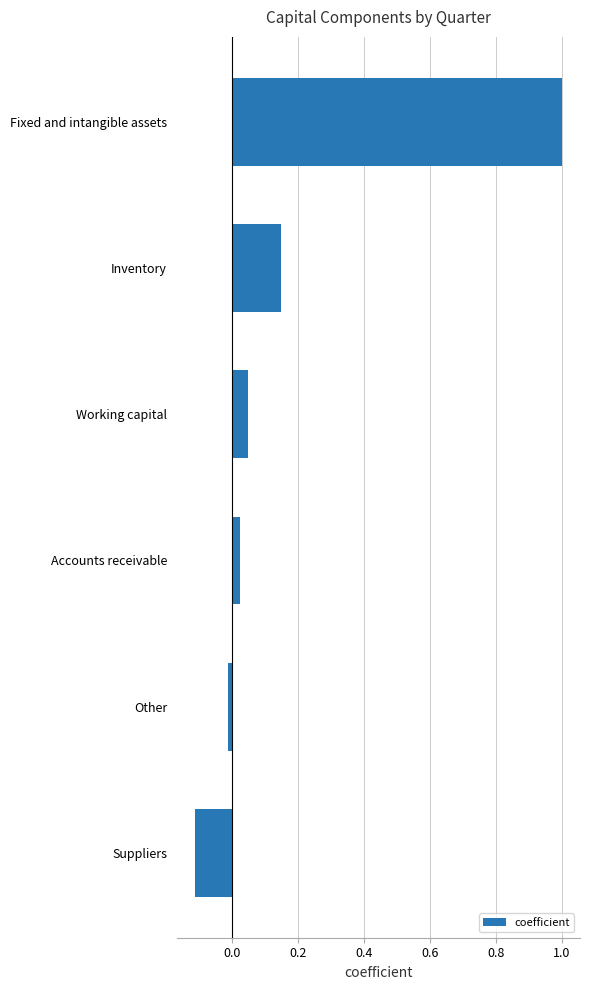

The value at Suppliers is -0.0. True or false?

False